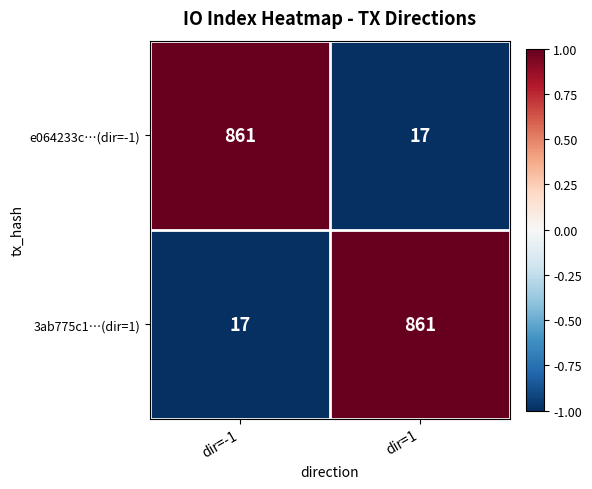

What is the spread (max minus min) of values at dir=1?

844